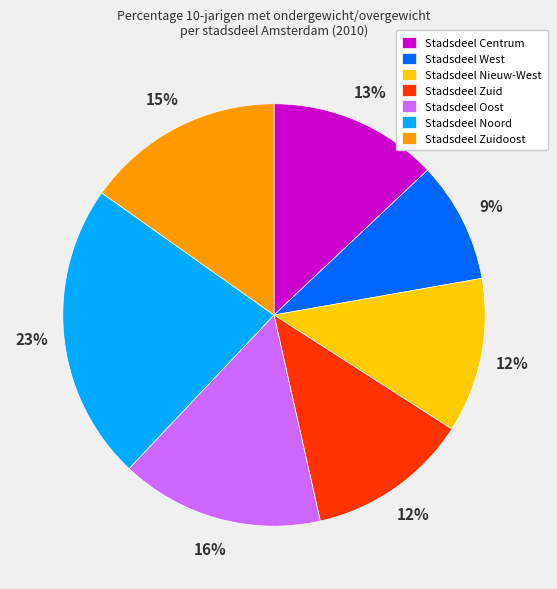

Approximately how many times larger is the value at Stadsdeel West compared to Stadsdeel Nieuw-West?

0.8